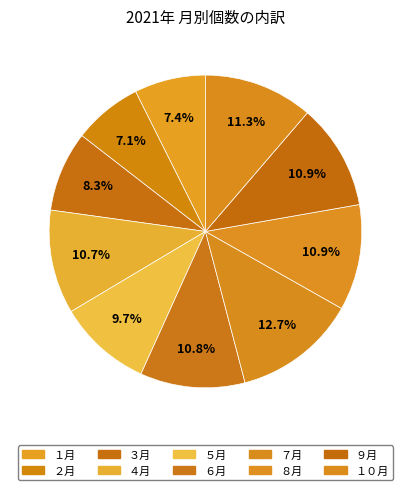

What is the smallest slice in the pie chart?

２月